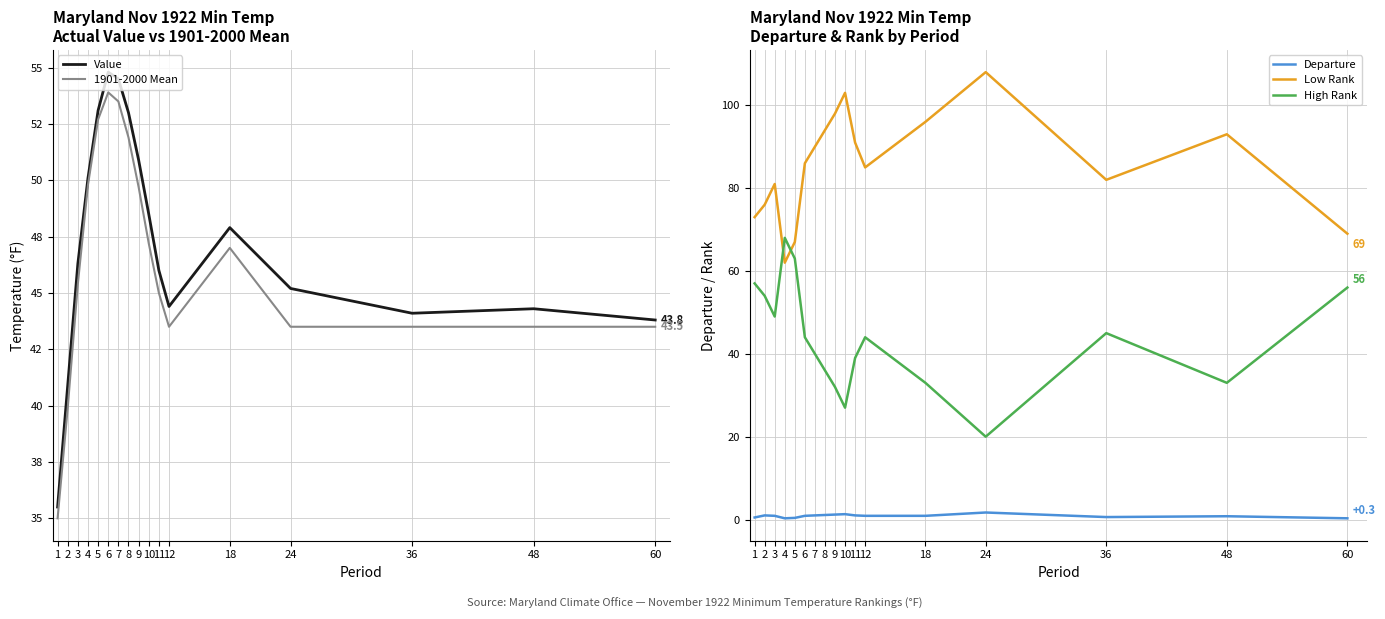

True or false: Low Rank has a value of 31.0 at 7.

False